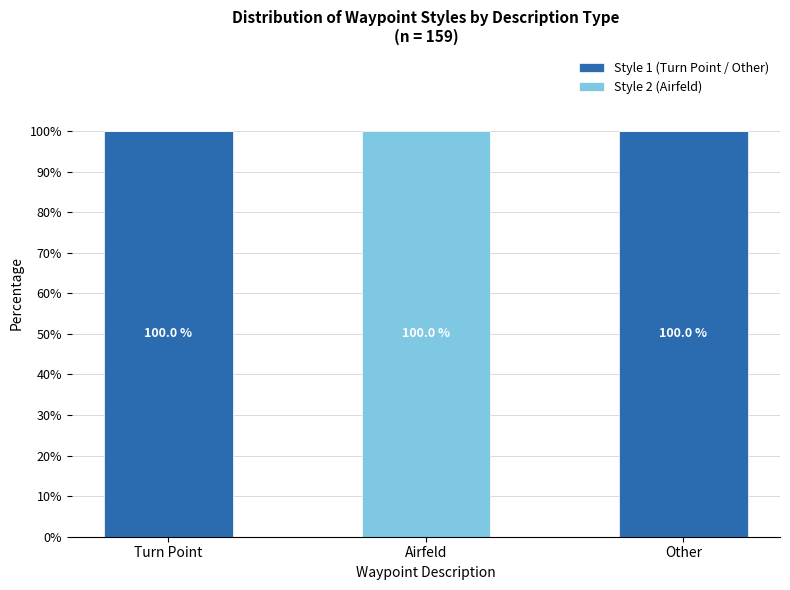

What is the maximum value for Style 1 (Turn Point / Other)?

100